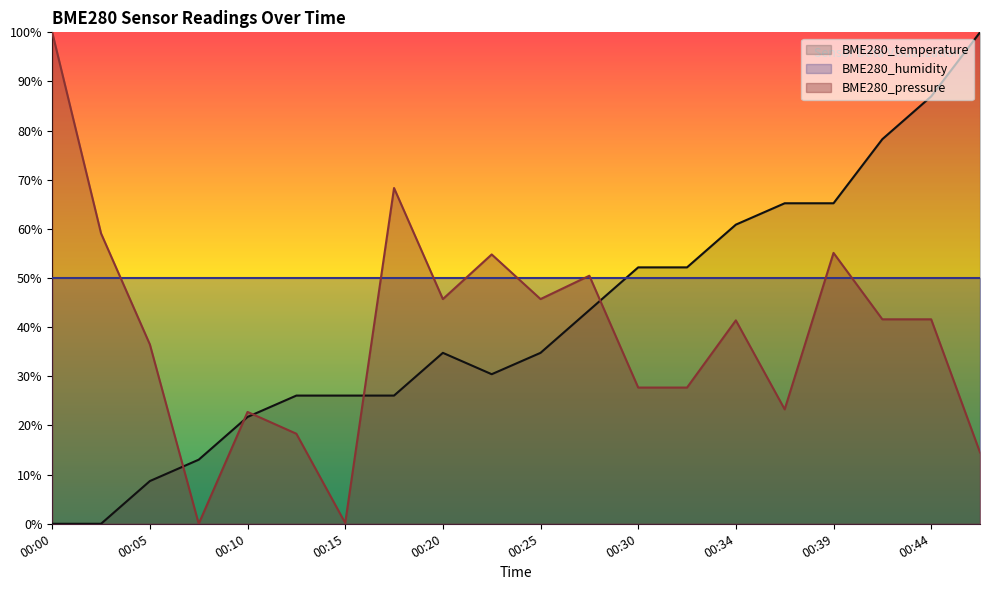

True or false: BME280_pressure and BME280_temperature intersect in this chart.

True